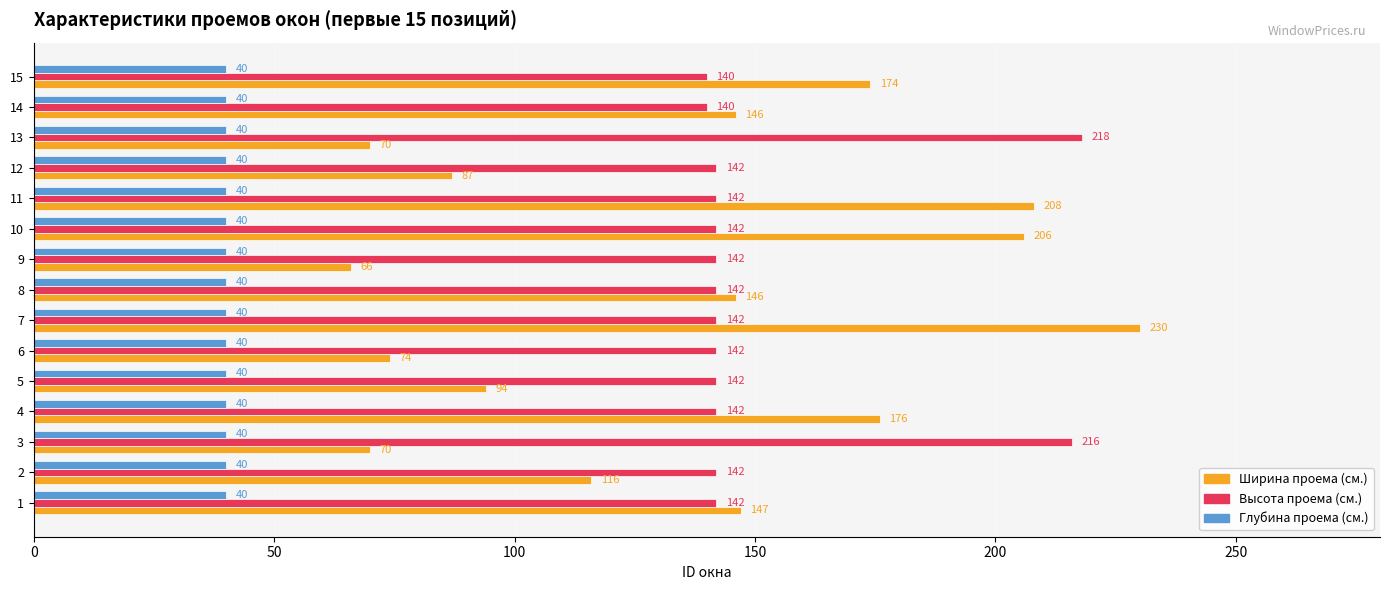

Which series has the largest range (max minus min)?

Ширина проема (cм.)